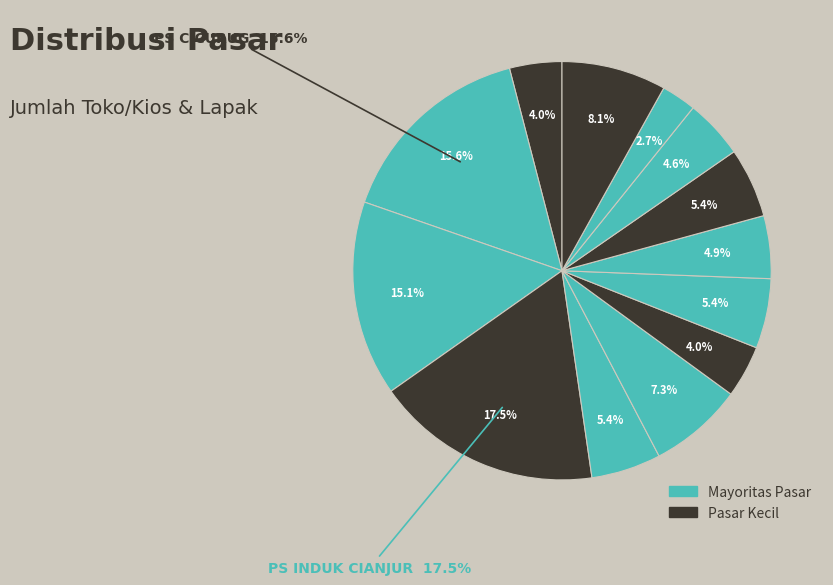

What is the change in value from PS PELITA to PS LETTUBAKRI?

+5